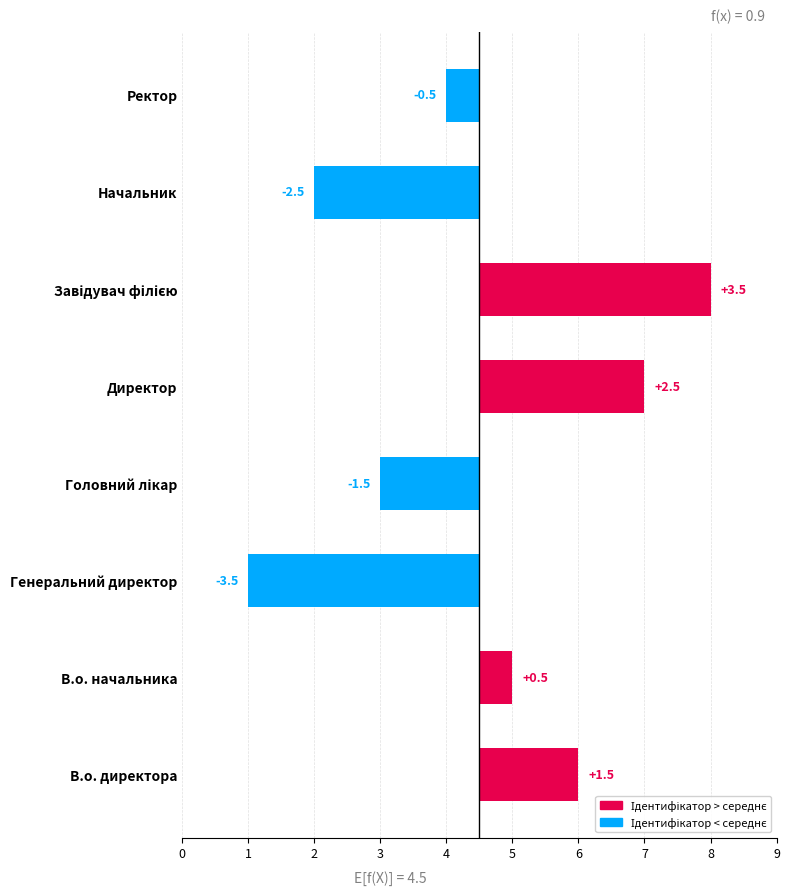

How many bars are there in total?

8